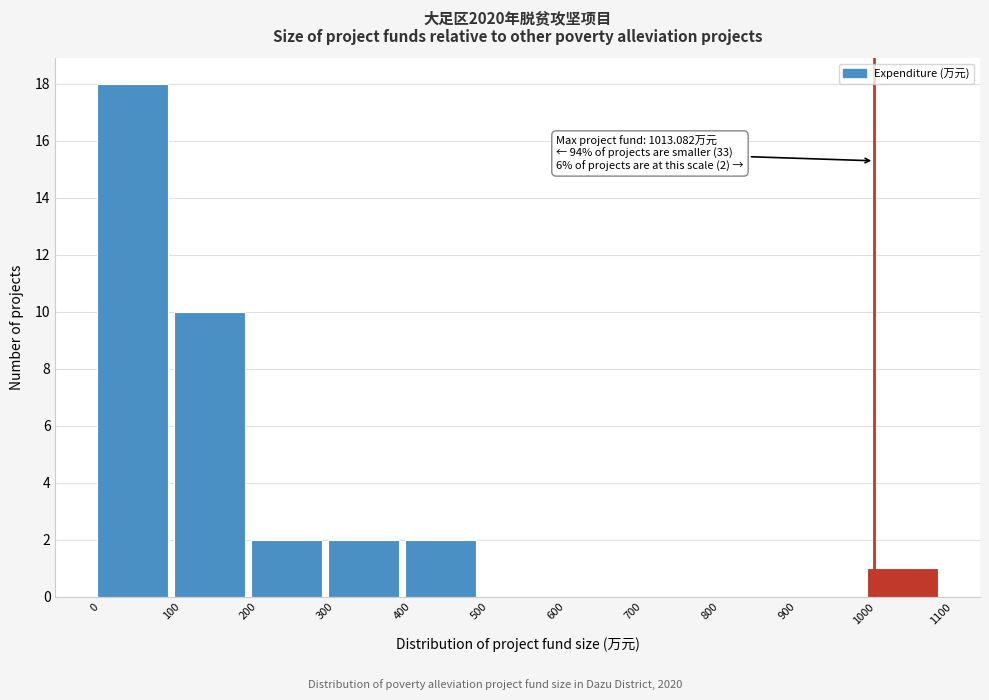

Which range on the x-axis has the tallest bar?

0 to 100